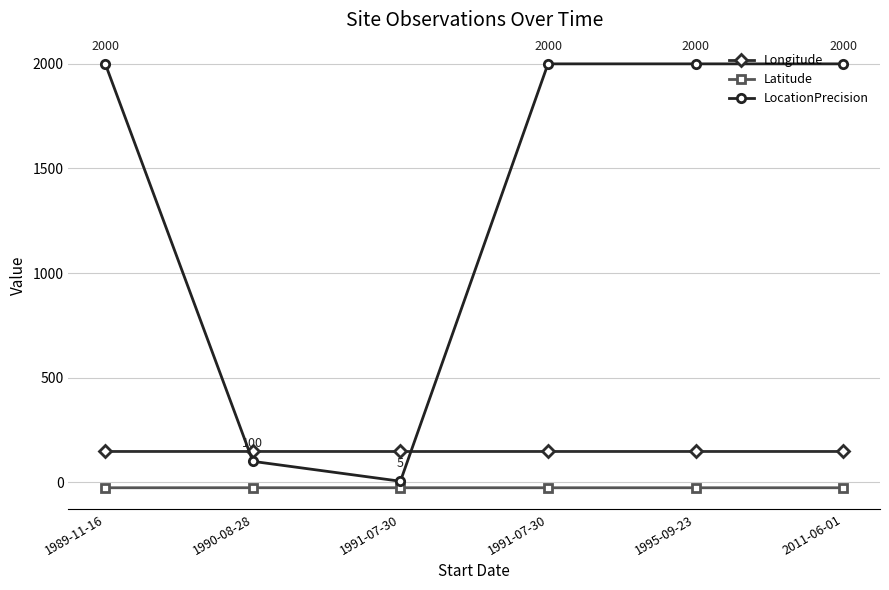

The Longitude series shows 147.1 at 1991-07-30. True or false?

True